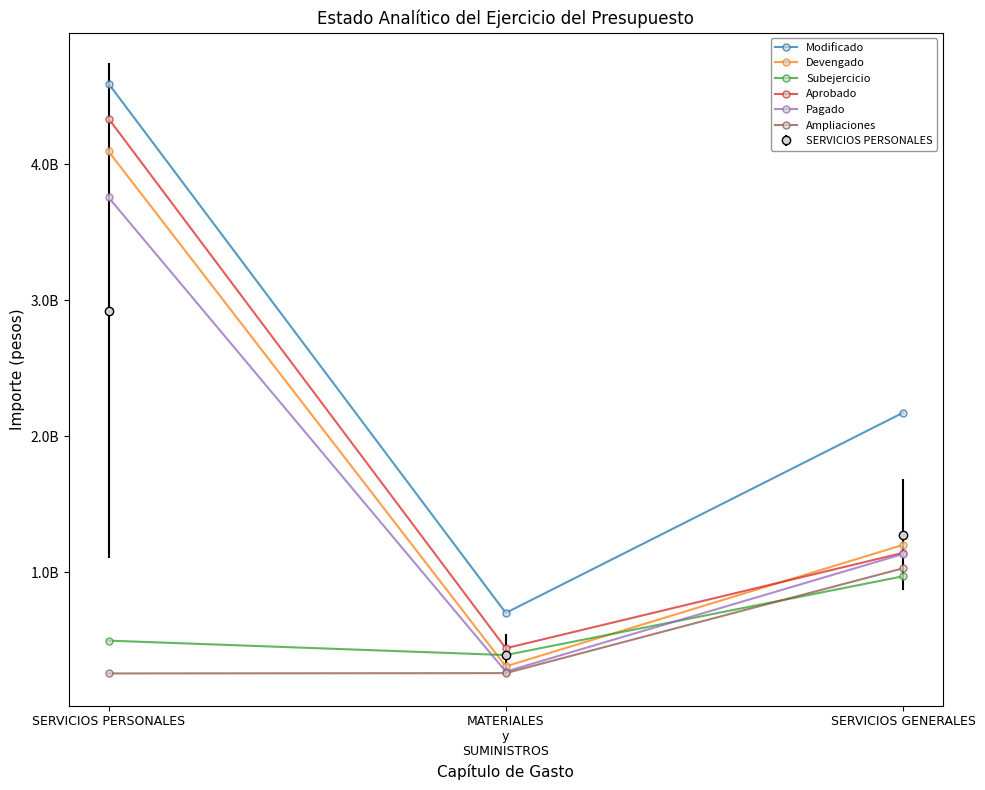

Is the value of Pagado at SERVICIOS GENERALES greater than the value of Ampliaciones at SERVICIOS GENERALES?

Yes